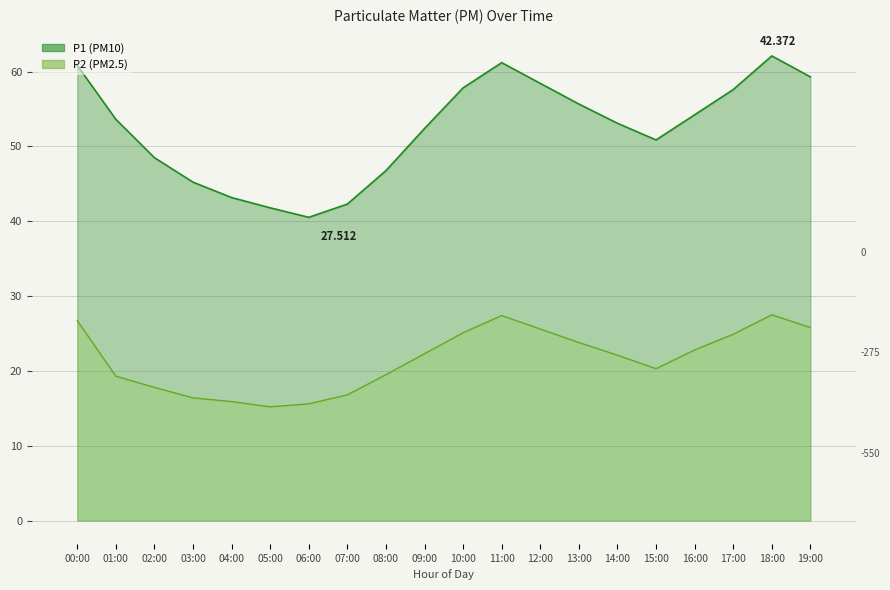

What position from the right is 15:00?

5